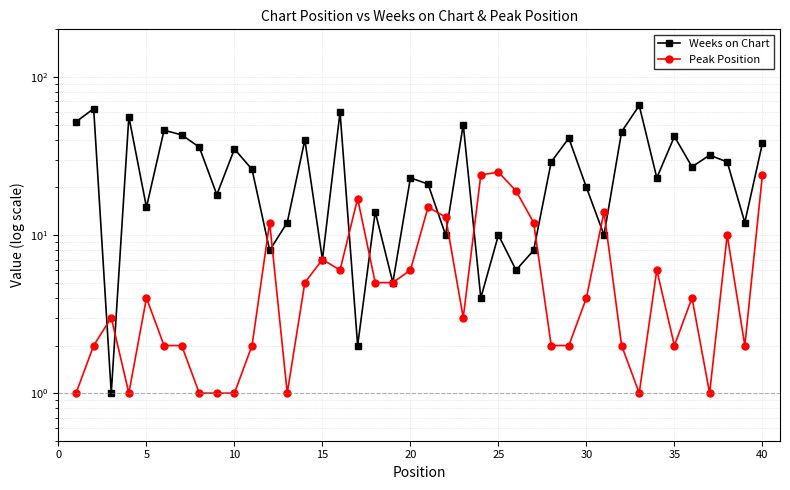

How many times do Weeks on Chart and Peak Position cross each other?

12